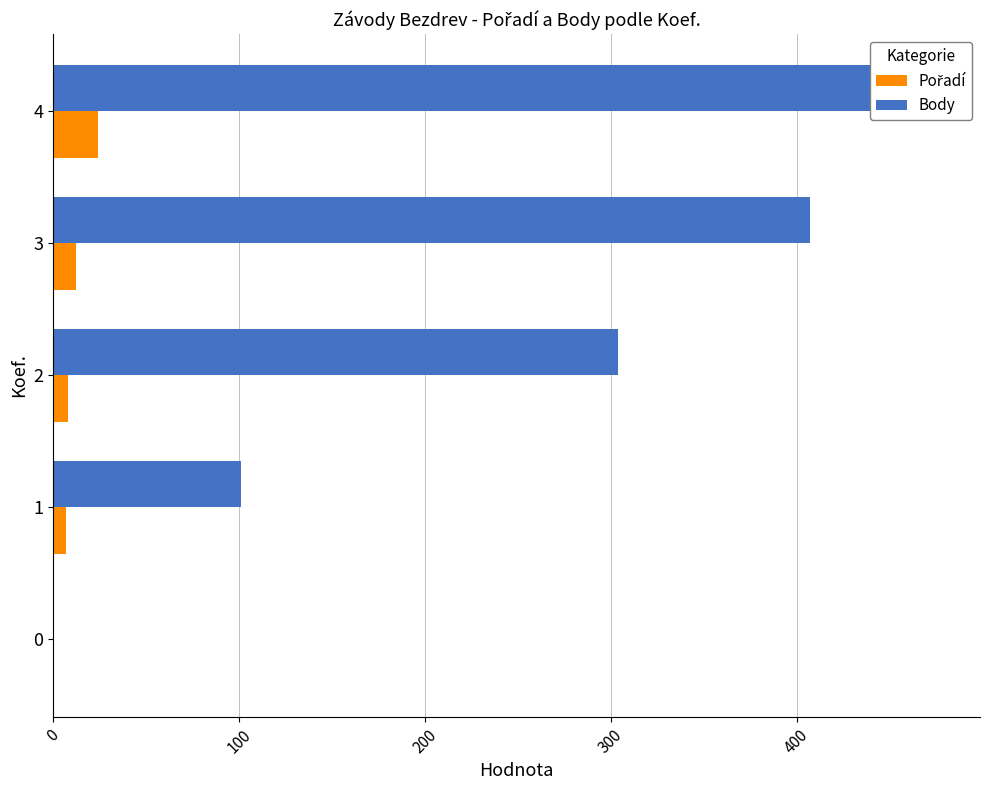

True or false: Body has a value of 304 at 2.

True